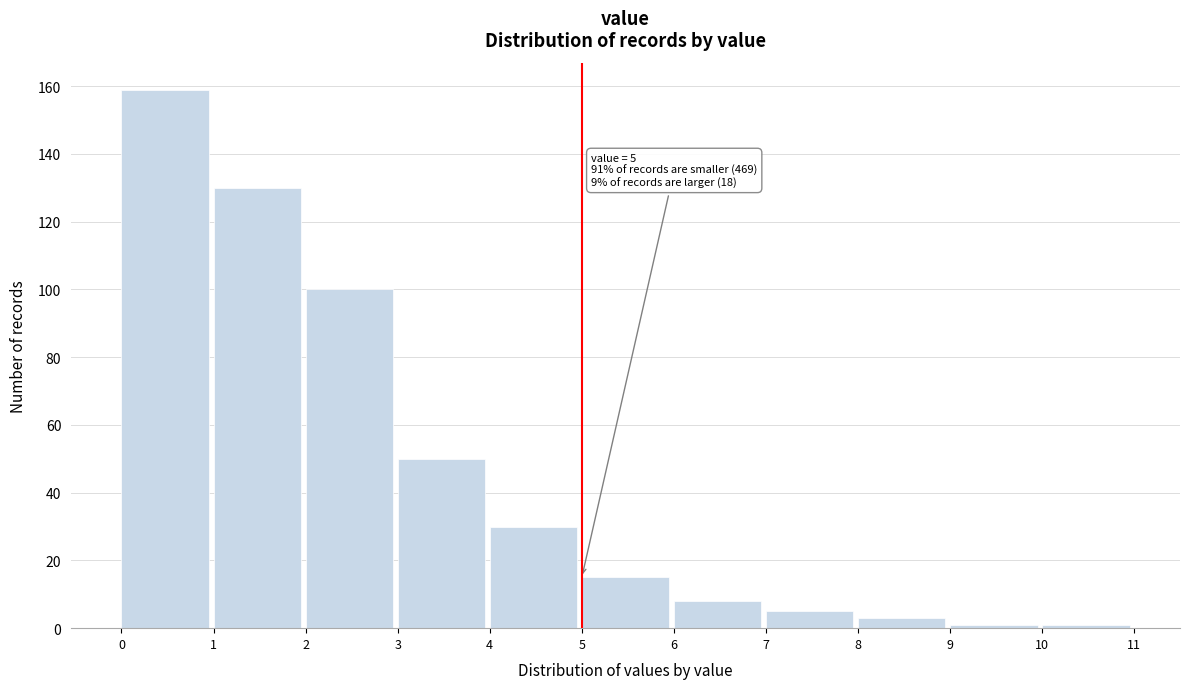

Which range on the x-axis has the tallest bar?

0 to 1